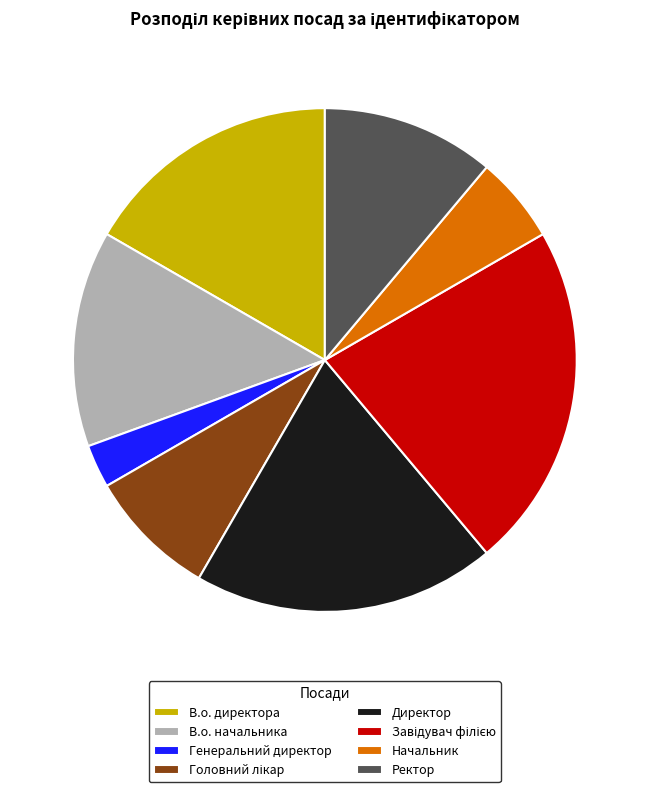

Combined, what portion of the pie is В.о. начальника and Генеральний директор?

16.7%